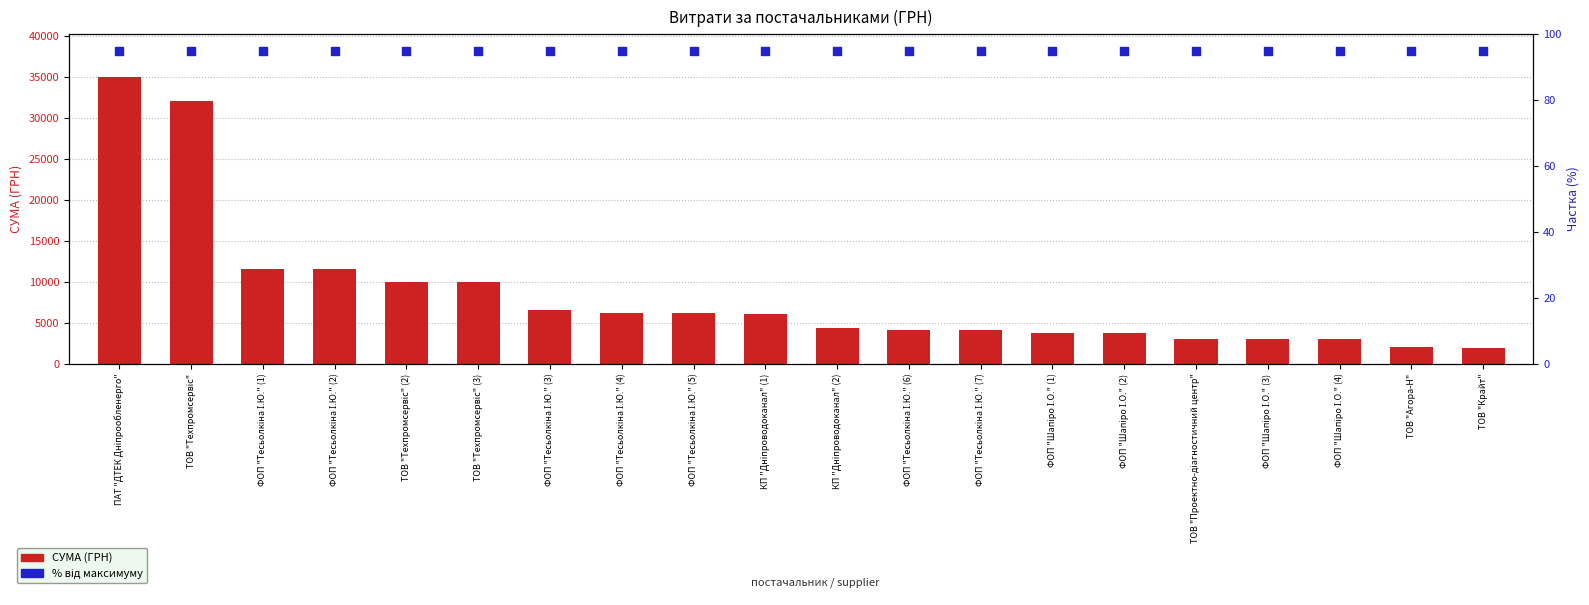

Which series has the widest spread of Y values?

СУМА (ГРН)